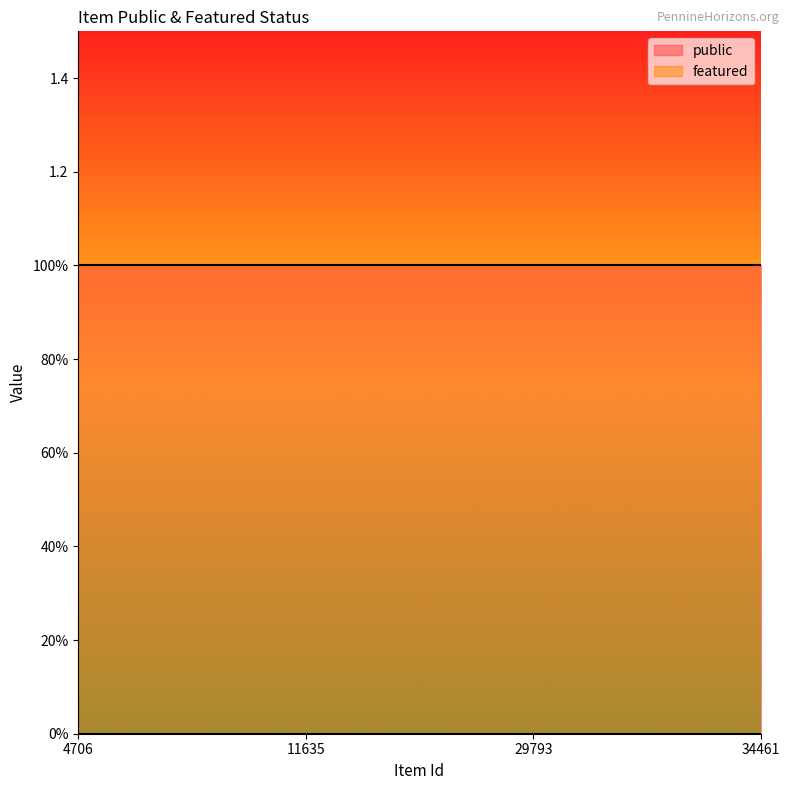

True or false: public has more than 1 interior local peaks.

False